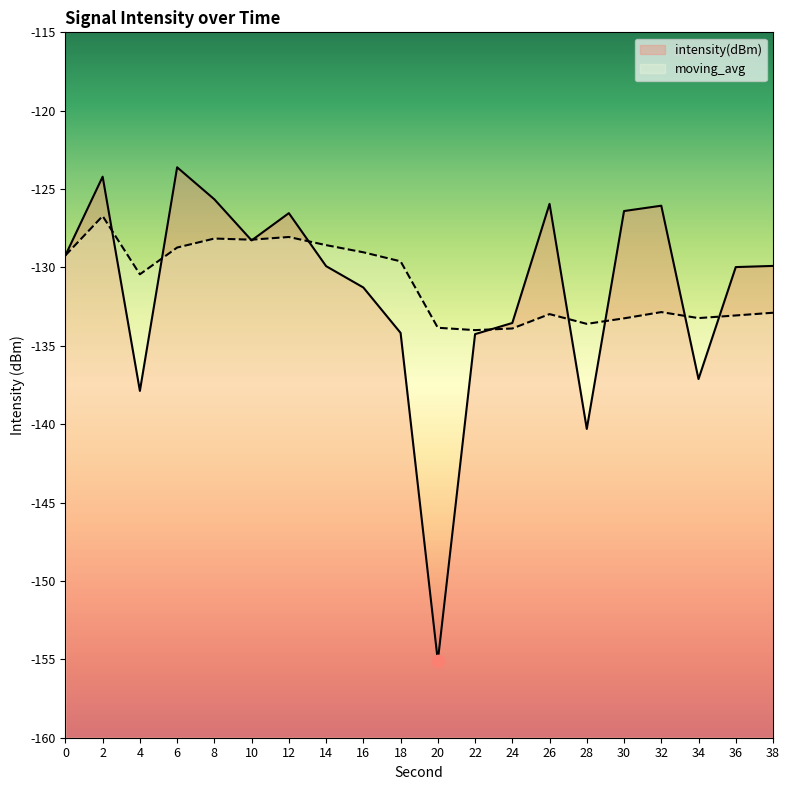

Which series has the largest total across all categories?

moving_avg